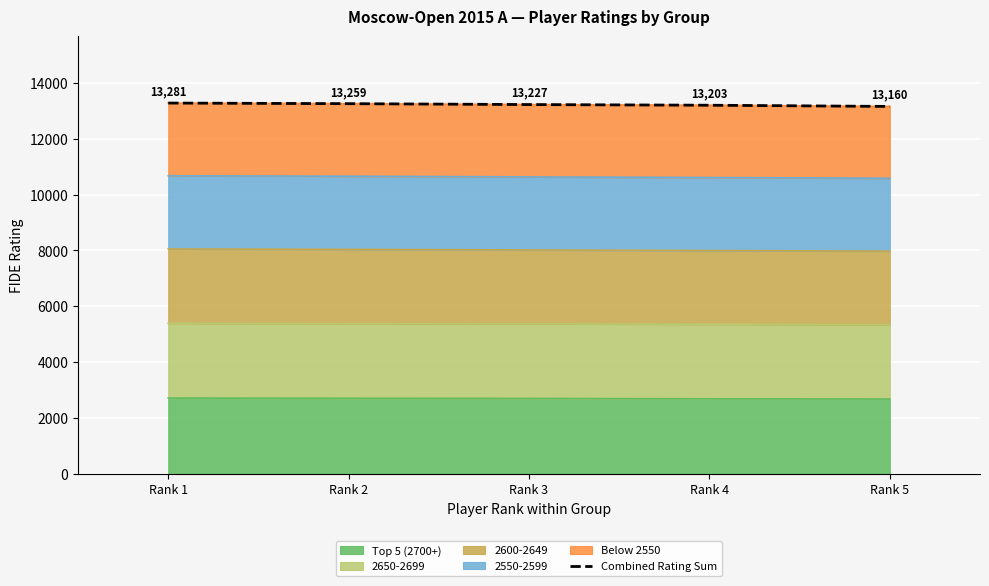

Which category has the highest value across all series?

Rank 1